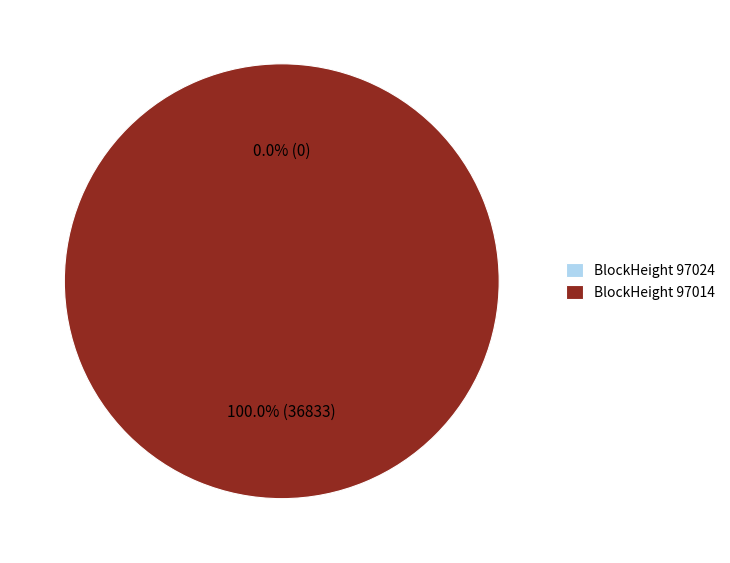

To the nearest percent, what portion does 97014 represent?

100%